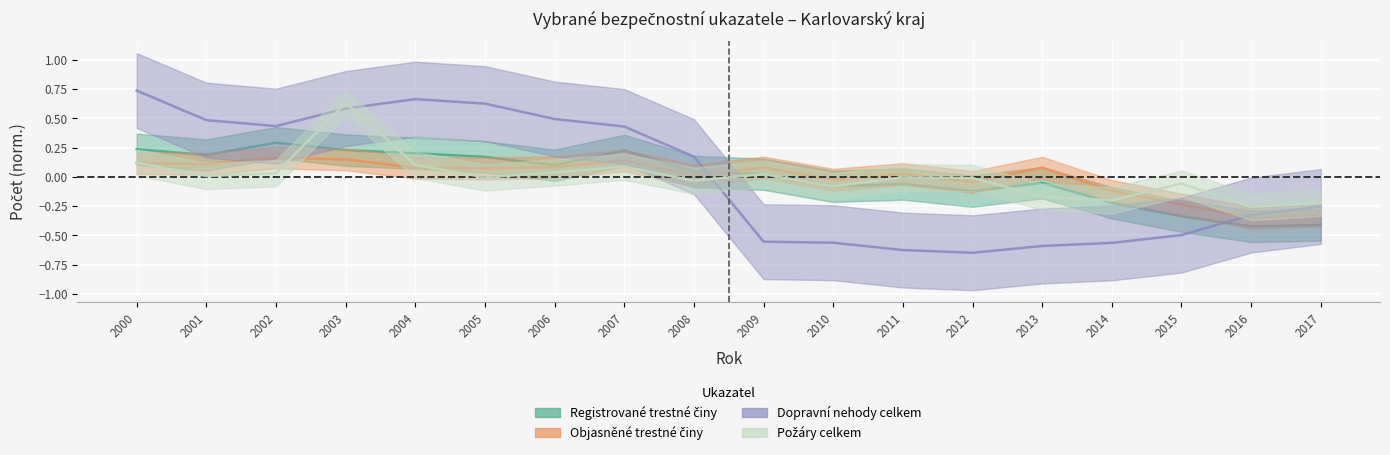

True or false: Registrované trestné činy and Požáry celkem intersect in this chart.

True